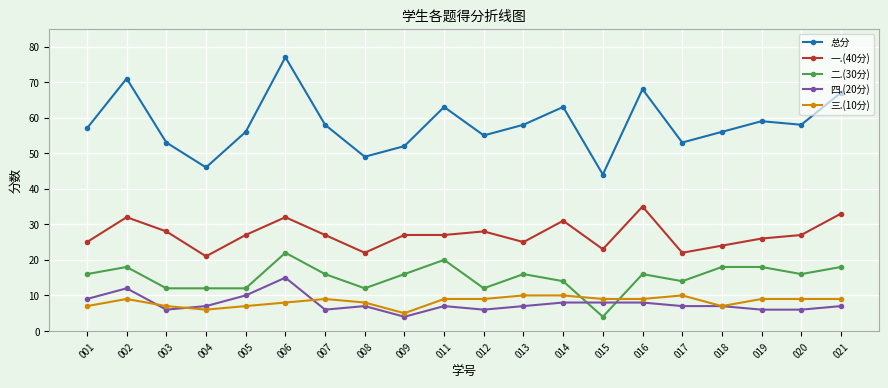

What is the value of the 一.(40分) point at the 19th from the left?

27